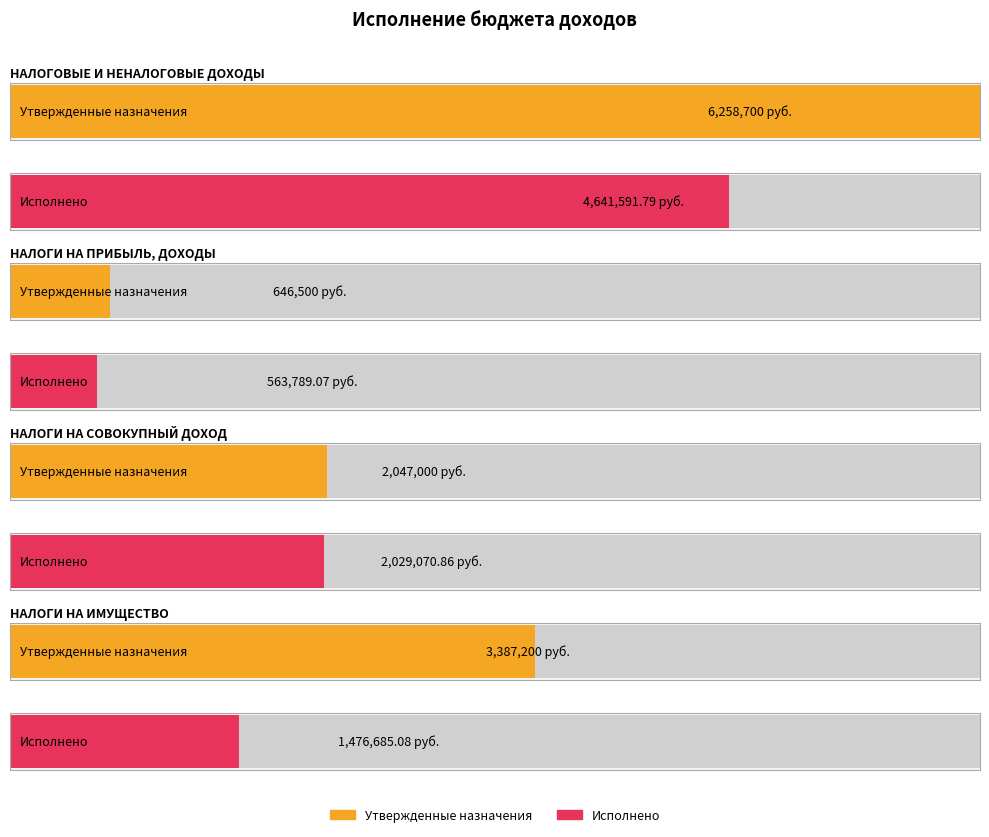

At НАЛОГИ НА СОВОКУПНЫЙ ДОХОД, list the series in order from smallest to largest.

Исполнено, Утвержденные бюджетные назначения